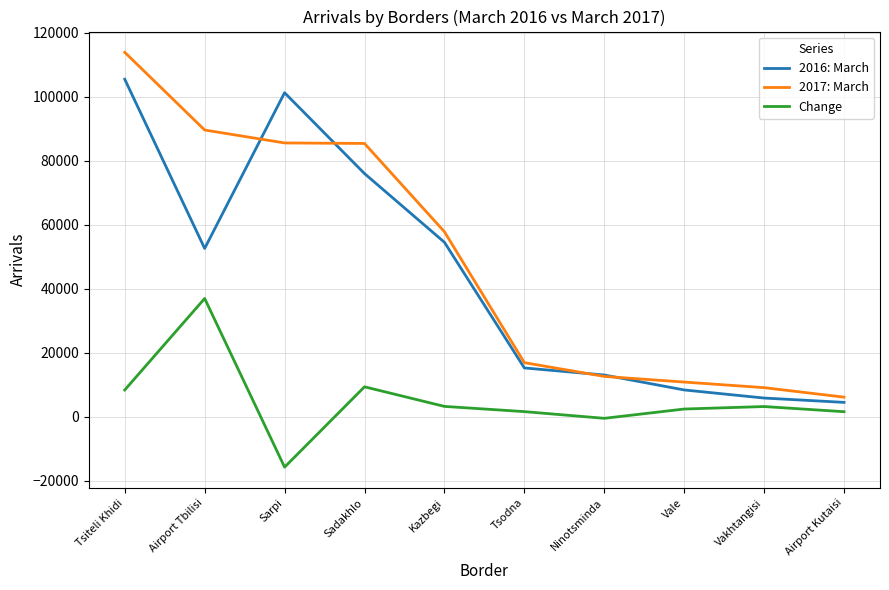

At which category is the sum across all series the highest?

Tsiteli Khidi